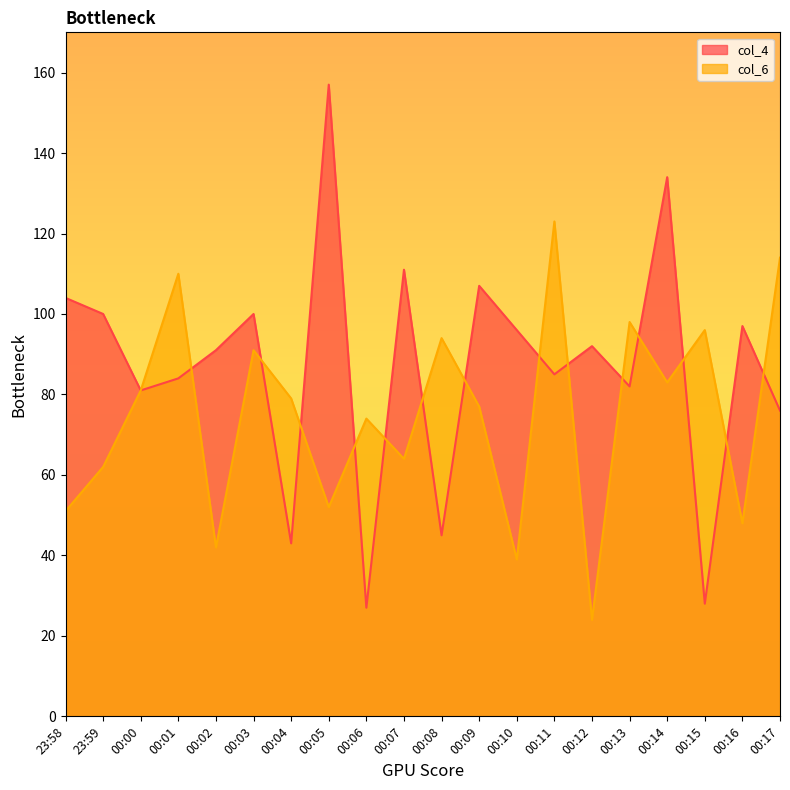

Is the value of col_6 at 00:13 greater than the value of col_4 at 00:07?

No